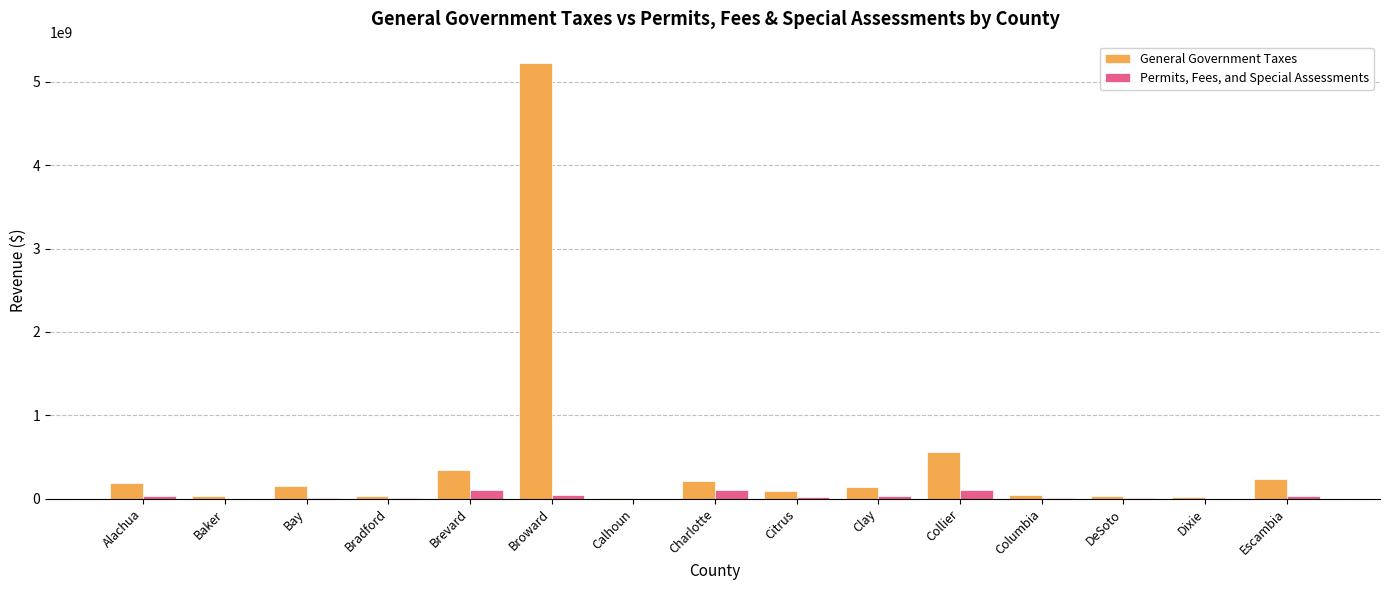

The General Government Taxes series shows 3353195245 at Broward. True or false?

False